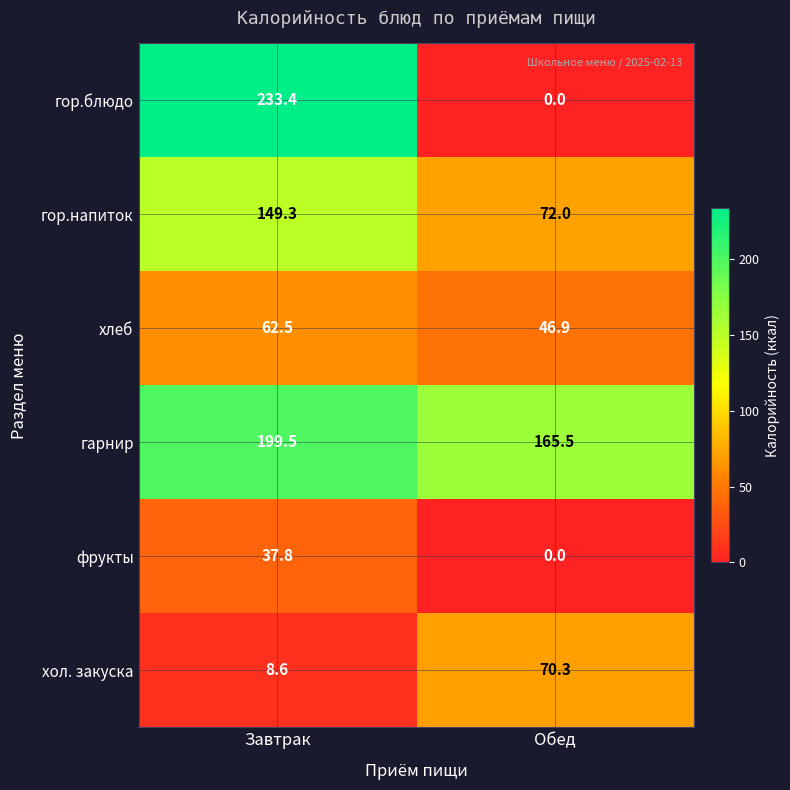

What is the difference between the maximum and minimum values in the гор.напиток series?

77.3